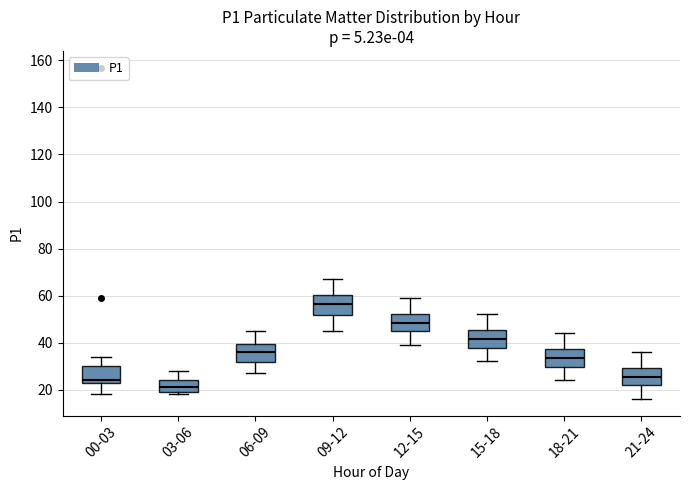

Reading left to right, read every box against the y-axis: the position of its median line, the range the box covers, and the ends of its whiskers. The values are not printed on the chart, so give them approximately, as read against the axis.

00-03: median 24 (just above the box's lower edge), box 24 to 30, whiskers 18 to 34
03-06: median 22, box 20 to 24, whiskers 18 to 28
06-09: median 36, box 32 to 40, whiskers 28 to 46
09-12: median 56, box 52 to 60, whiskers 46 to 68
12-15: median 48, box 44 to 52, whiskers 40 to 60
15-18: median 42, box 38 to 46, whiskers 32 to 52
18-21: median 34, box 30 to 38, whiskers 24 to 44
21-24: median 26, box 22 to 30, whiskers 16 to 36